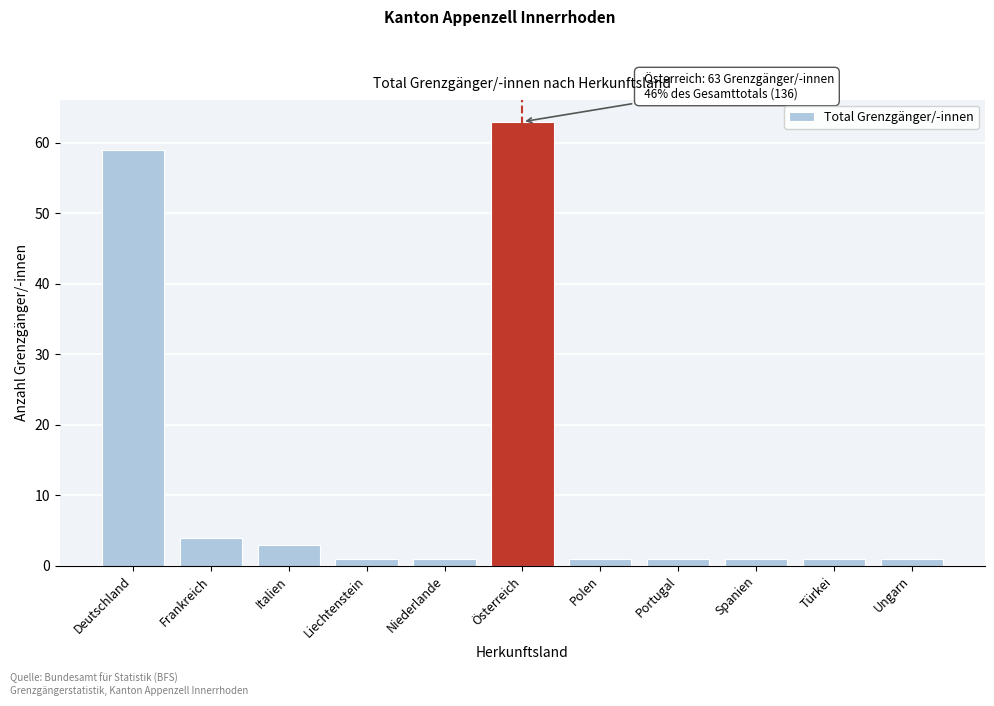

Reading left to right, what are all the values shown in this chart?

59	4	3	1	1	63	1	1	1	1	1